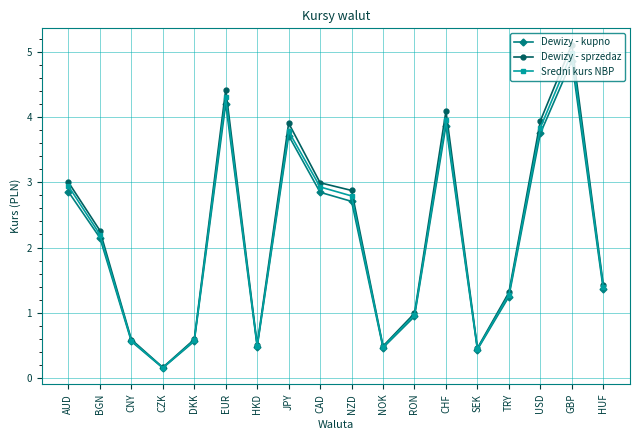

What is the label of the 11th point from the left?

NOK